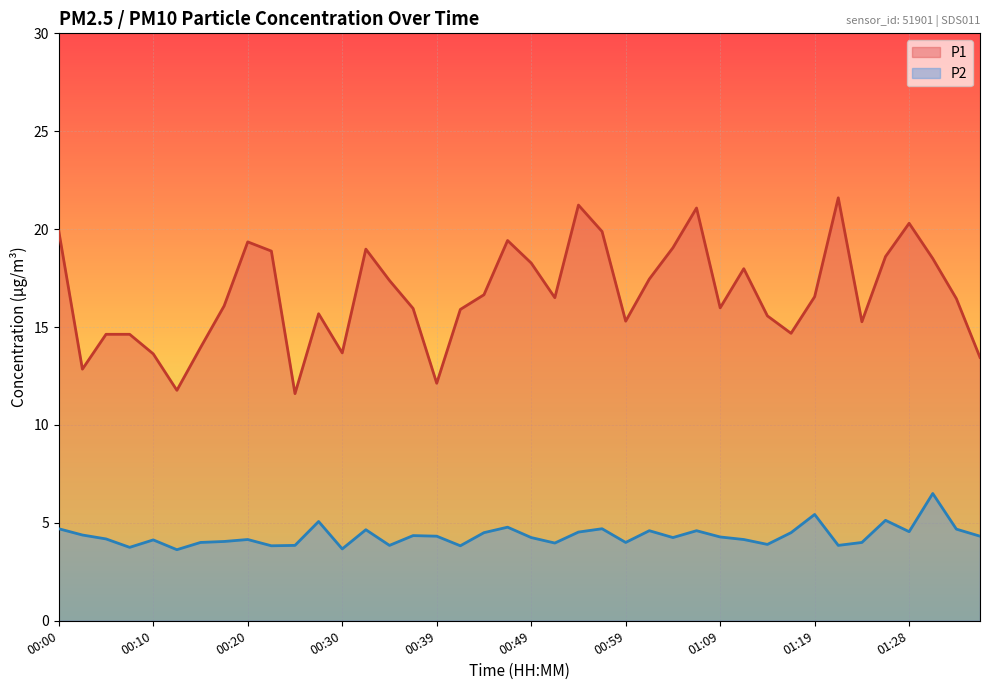

How many lines are shown in the chart?

2